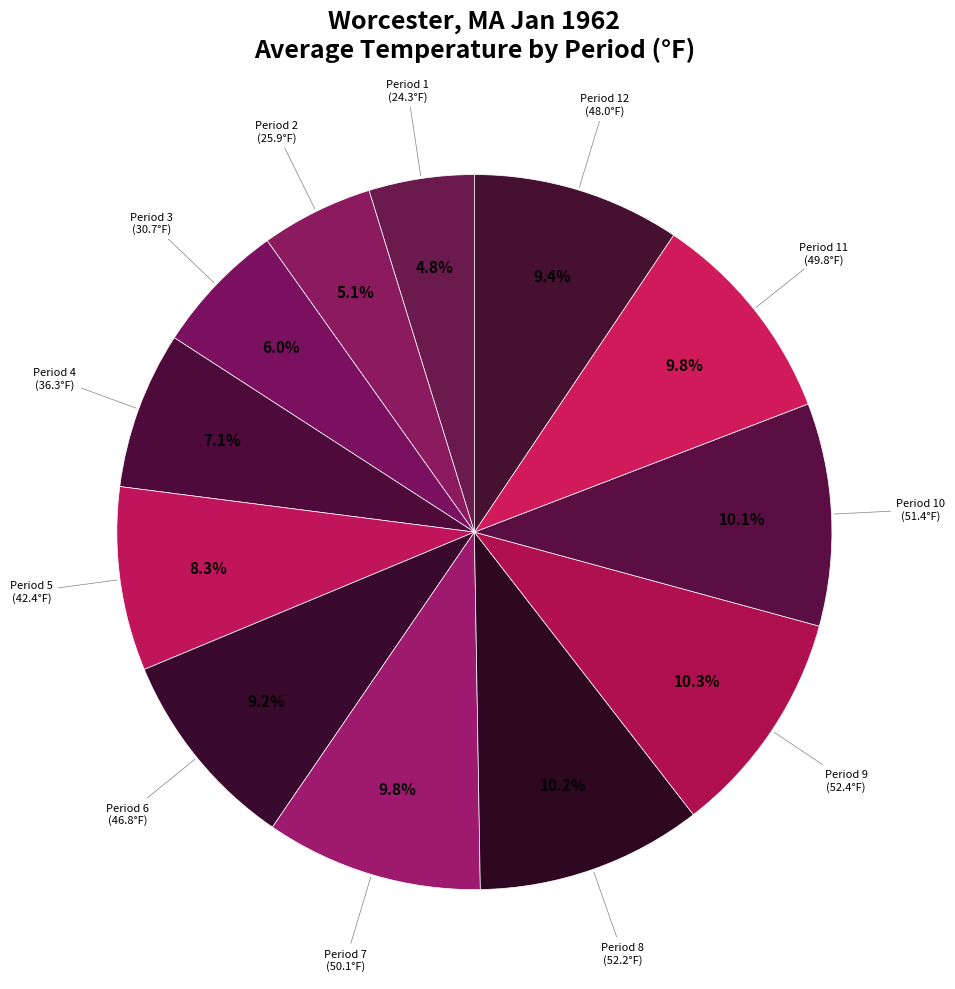

Combined, what portion of the pie is Period 2 and Period 8?

15.3%